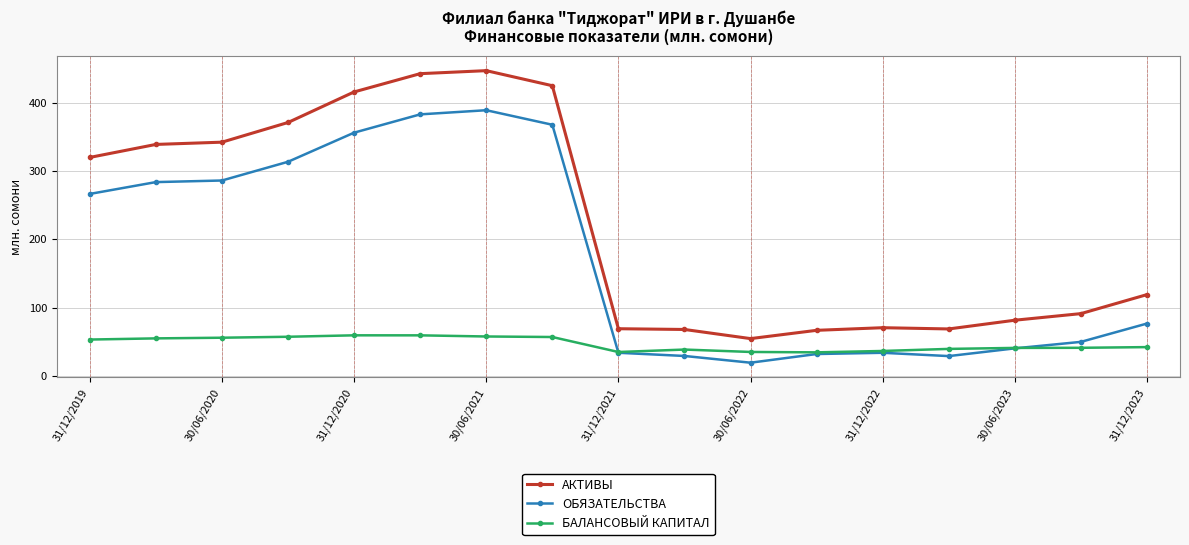

True or false: ОБЯЗАТЕЛЬСТВА has more than 1 interior local peaks.

True